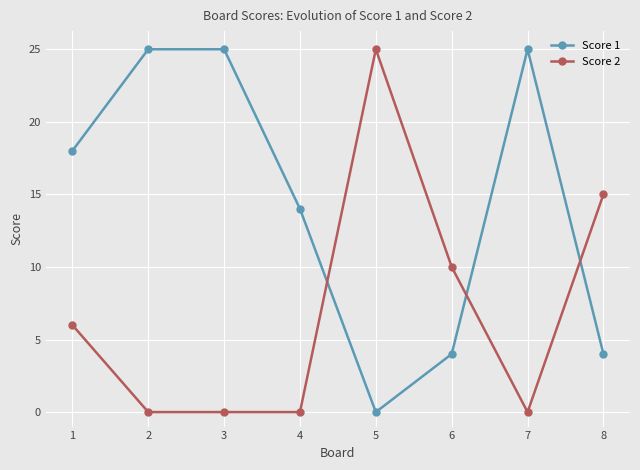

What is the highest value of the Score 1 series?

25